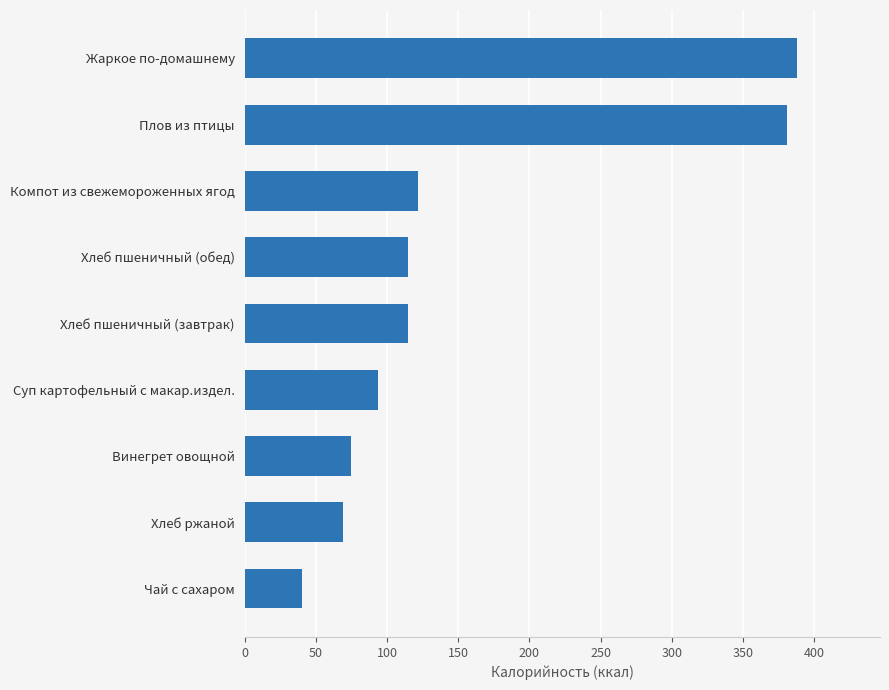

The value at Хлеб пшеничный (обед) is 60. True or false?

False